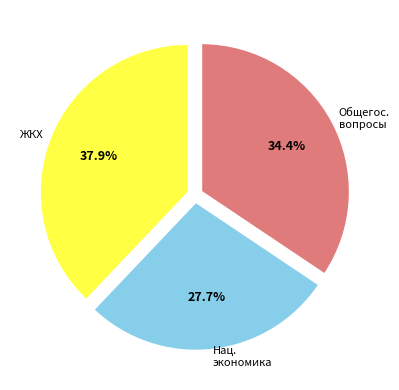

Count the number of slices in the pie.

3